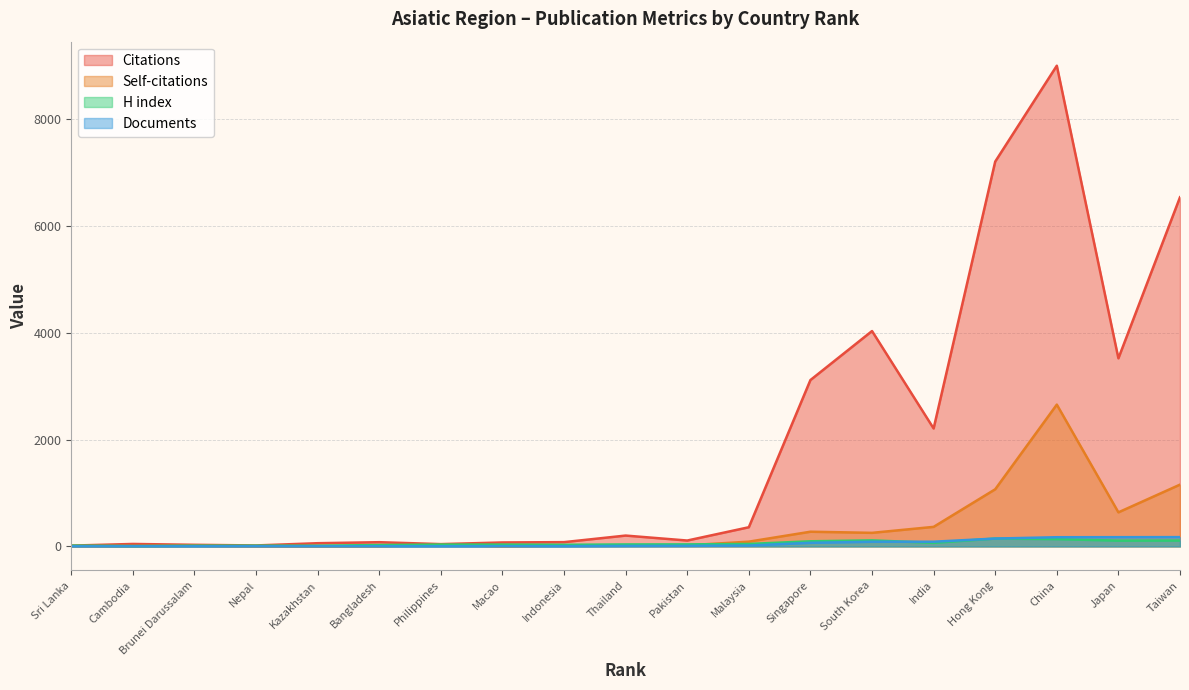

Reading right to left, list all the values displayed in this chart.

Citations: Taiwan=6540	Japan=3523	China=9004	Hong Kong=7208	India=2209	South Korea=4034	Singapore=3116	Malaysia=359	Pakistan=110	Thailand=203	Indonesia=80	Macao=74	Philippines=43	Bangladesh=79	Kazakhstan=60	Nepal=18	Brunei Darussalam=30	Cambodia=46	Sri Lanka=15
Self-citations: Taiwan=1157	Japan=638	China=2656	Hong Kong=1070	India=366	South Korea=254	Singapore=275	Malaysia=89	Pakistan=20	Thailand=13	Indonesia=15	Macao=2	Philippines=30	Bangladesh=4	Kazakhstan=2	Nepal=2	Brunei Darussalam=10	Cambodia=5	Sri Lanka=5
H index: Taiwan=110	Japan=108	China=136	Hong Kong=147	India=67	South Korea=113	Singapore=96	Malaysia=46	Pakistan=38	Thailand=37	Indonesia=30	Macao=34	Philippines=34	Bangladesh=26	Kazakhstan=13	Nepal=14	Brunei Darussalam=13	Cambodia=8	Sri Lanka=15
Documents: Taiwan=174	Japan=173	China=172	Hong Kong=147	India=88	South Korea=87	Singapore=67	Malaysia=16	Pakistan=10	Thailand=8	Indonesia=4	Macao=4	Philippines=3	Bangladesh=3	Kazakhstan=2	Nepal=2	Brunei Darussalam=2	Cambodia=2	Sri Lanka=1